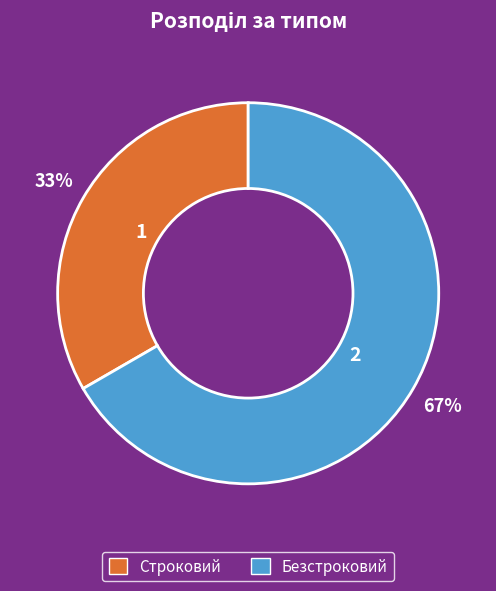

Which slice is the largest?

Безстроковий